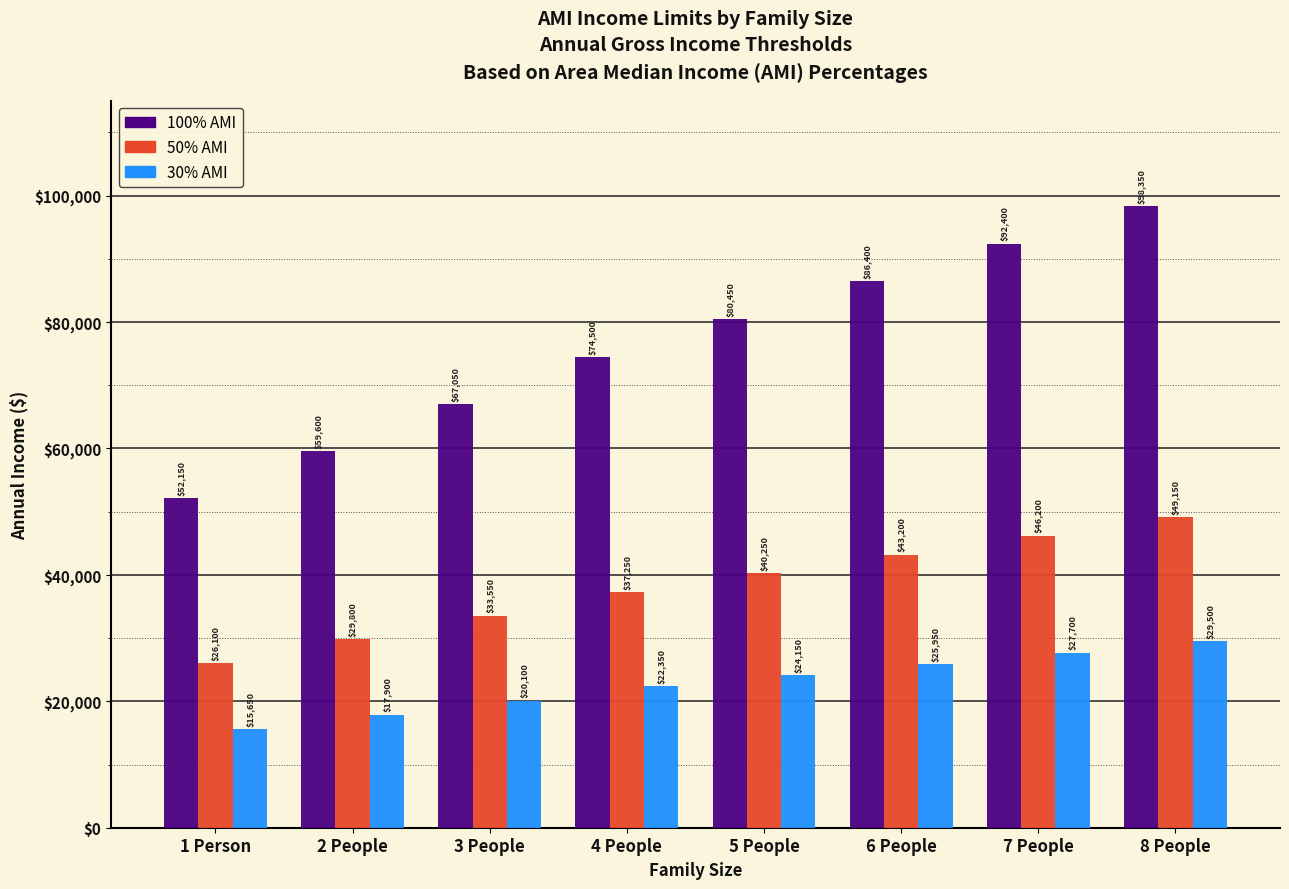

What position from the left is 7 People?

7